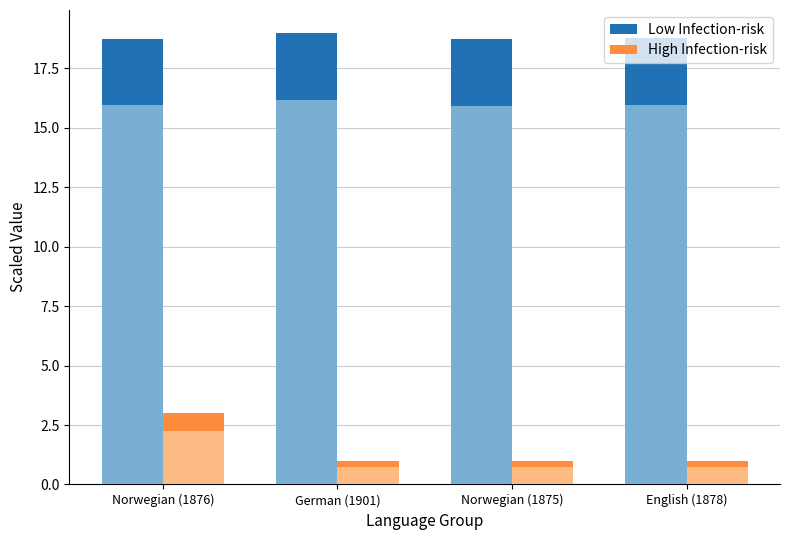

What is the label of the 4th bar from the right?

Norwegian (1876)